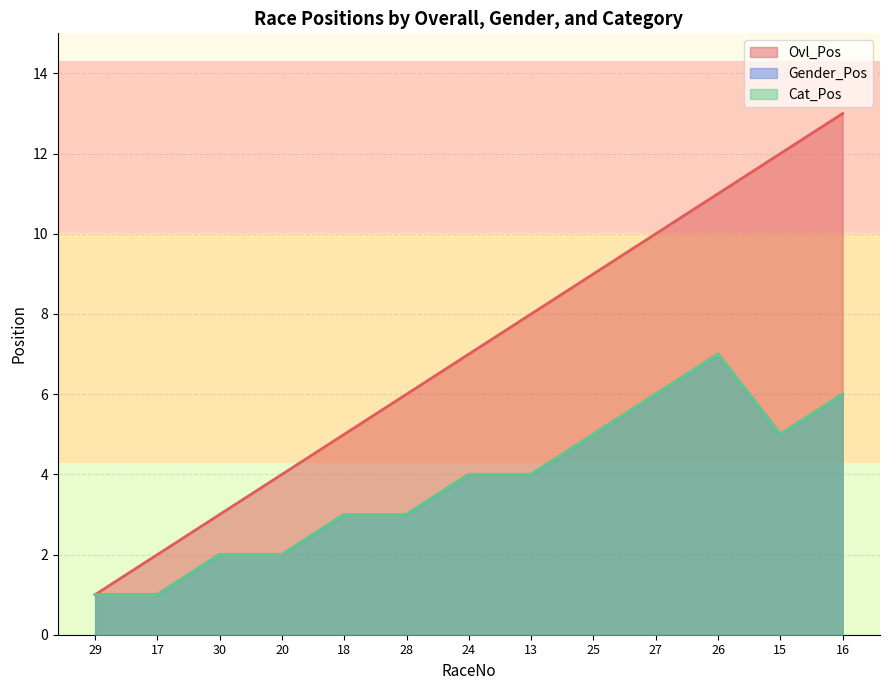

Which series has the largest range (max minus min)?

Ovl_Pos